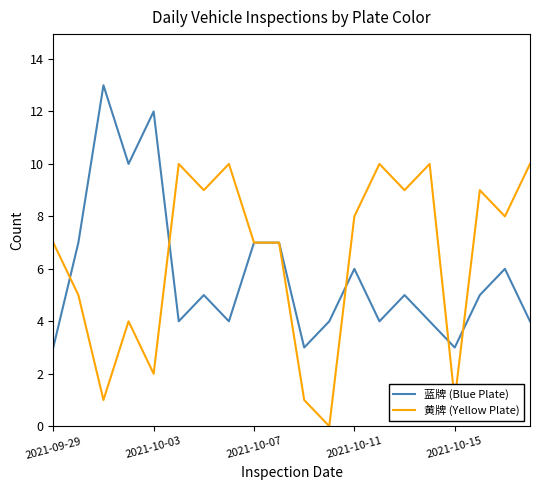

Rank the series by their maximum value, from lowest to highest.

黄牌 (Yellow Plate), 蓝牌 (Blue Plate)